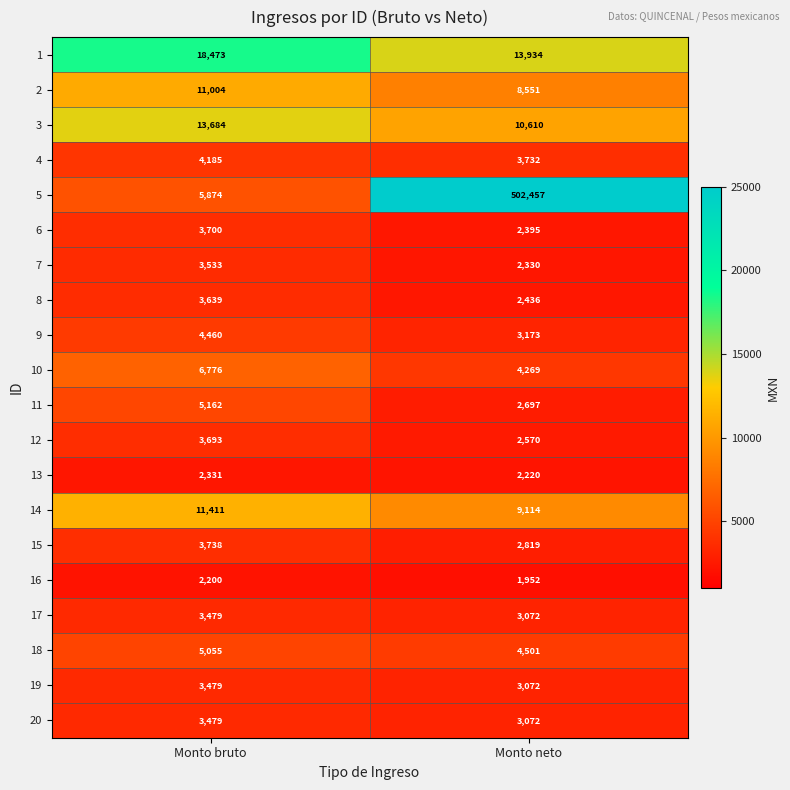

What is the sum of the 20 values at Monto bruto and Monto neto?

6551